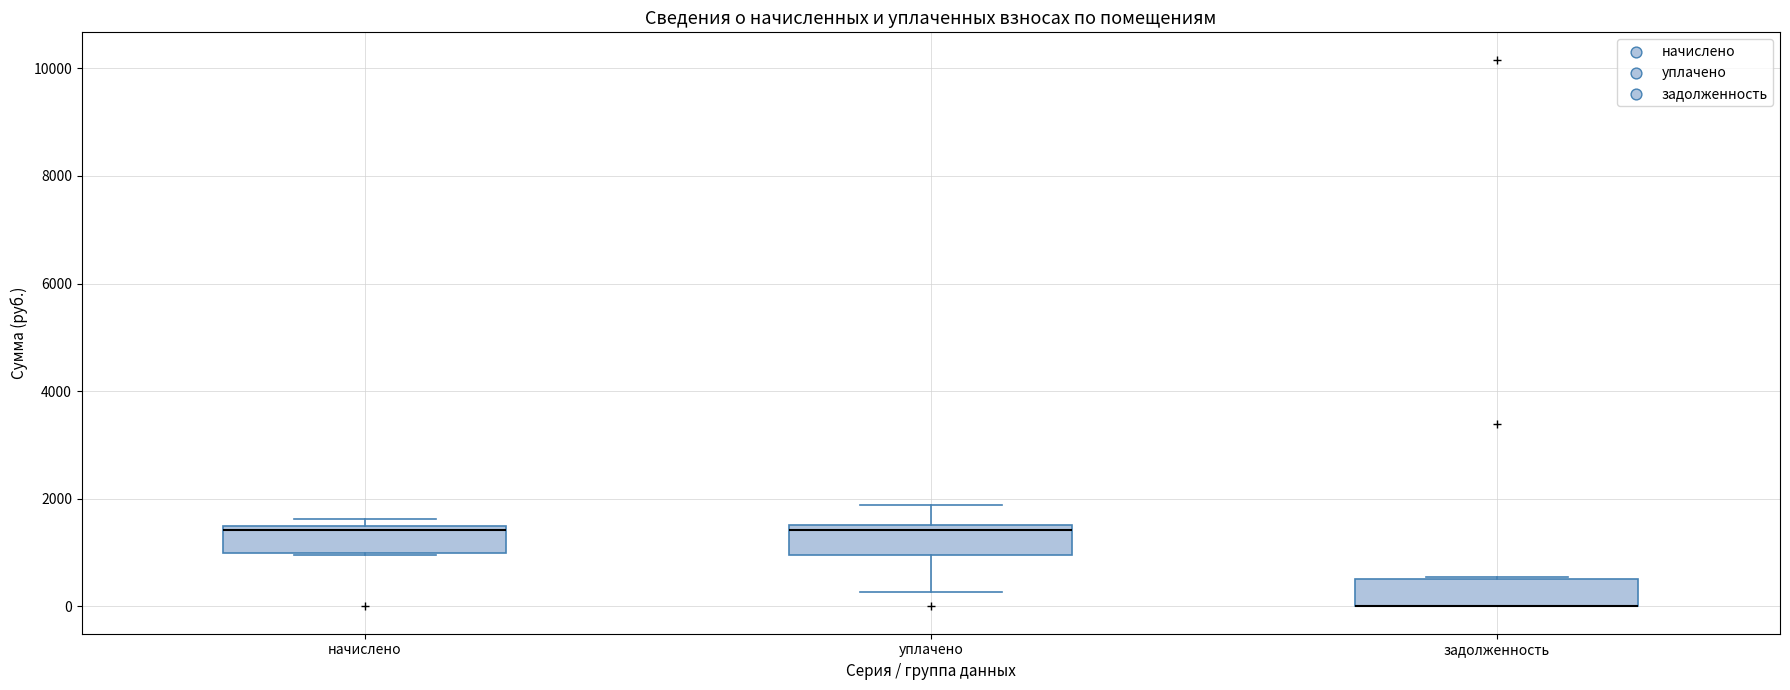

Reading left to right, read every box against the y-axis: the position of its median line, the range the box covers, and the ends of its whiskers. The values are not printed on the chart, so give them approximately, as read against the axis.

начислено: median 1400, box 1000 to 1600, whiskers 1000 to 1600 (just above the box's upper edge)
уплачено: median 1400, box 1000 to 1600, whiskers 200 to 1800
задолженность: median 0 (drawn on the box's lower edge), box 0 to 600, whiskers 0 to 600